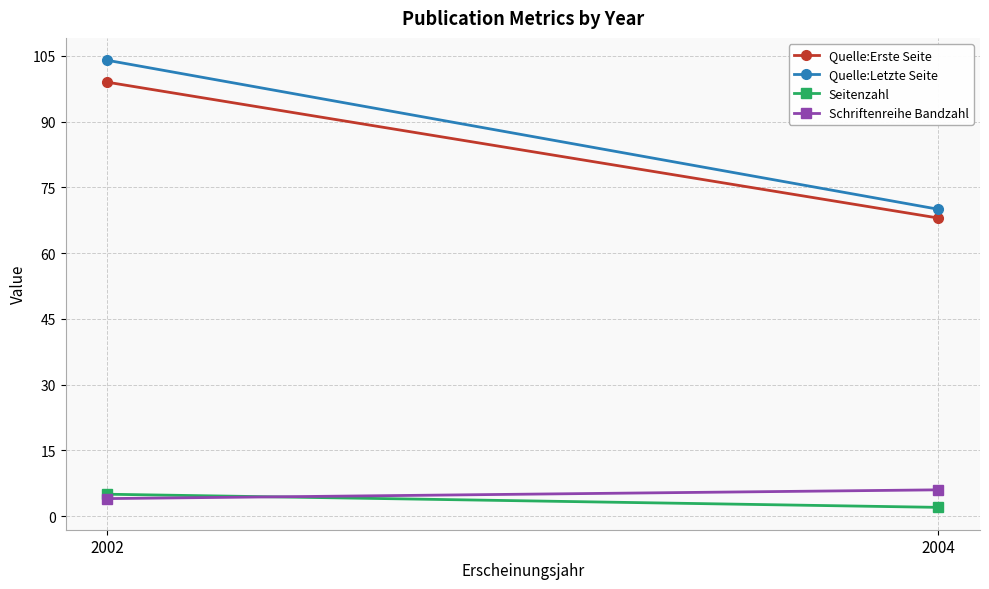

At which label does Seitenzahl reach its minimum?

2004